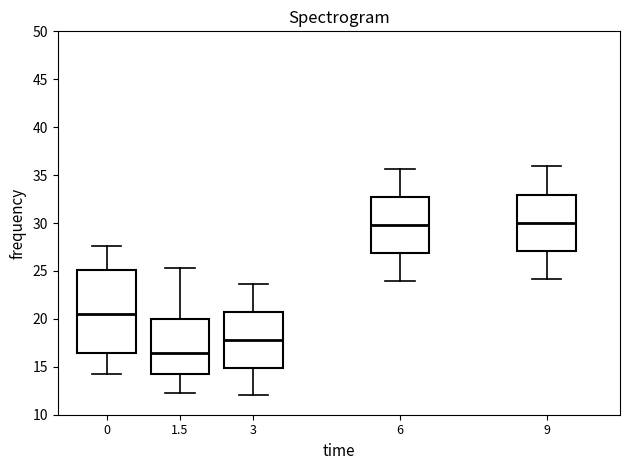

Where is the lower edge of the box at x = 3 on the y-axis? The values are not printed on the chart, so give them approximately, as read against the axis.

15.0